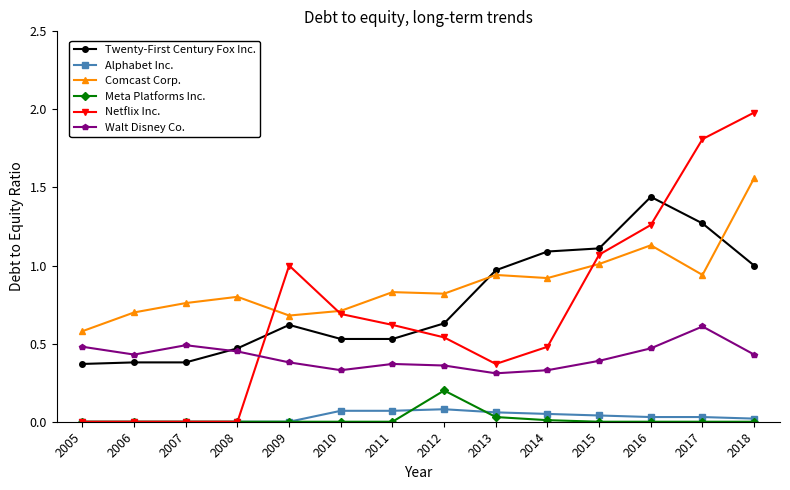

True or false: Comcast Corp. and Walt Disney Co. intersect in this chart.

False